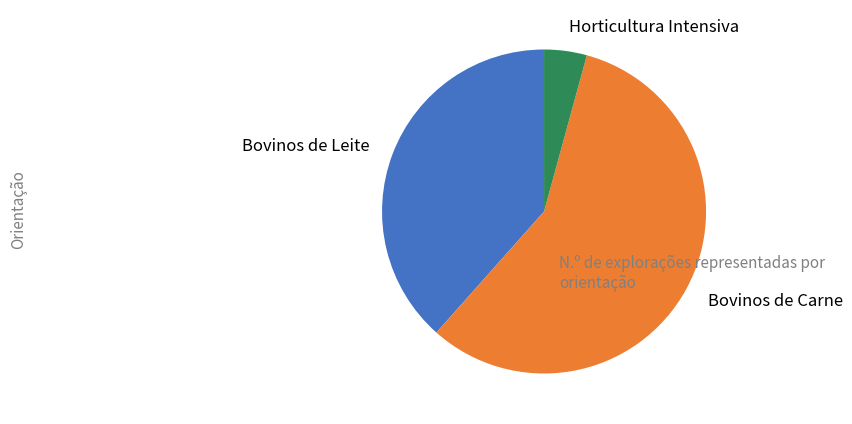

Count the number of slices in the pie.

3